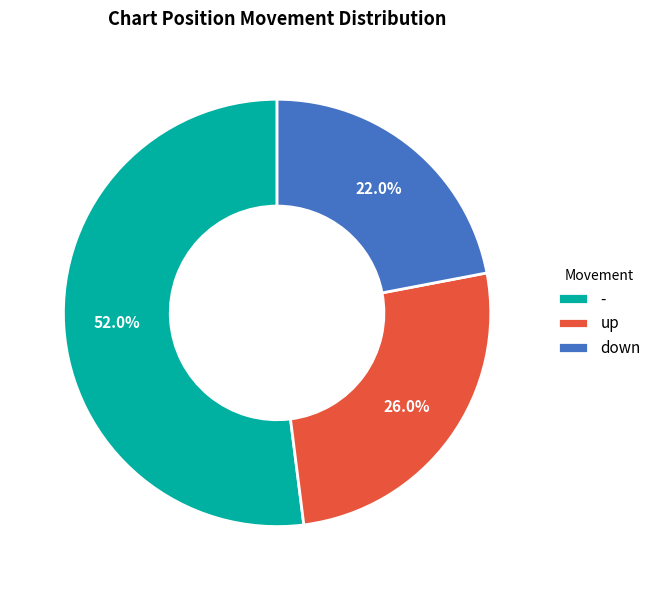

Is the sum of down and up greater than half?

No